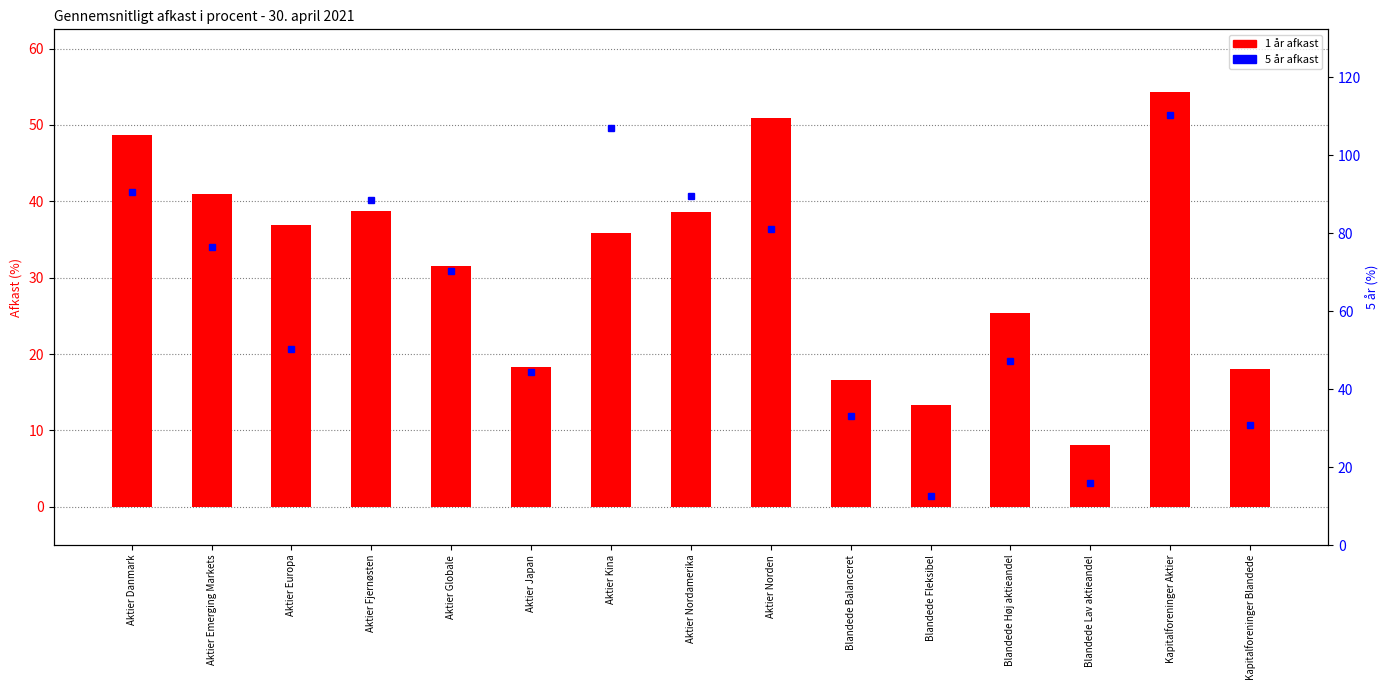

Rank the series at Blandede Balanceret from highest to lowest value.

5 år, 1 år